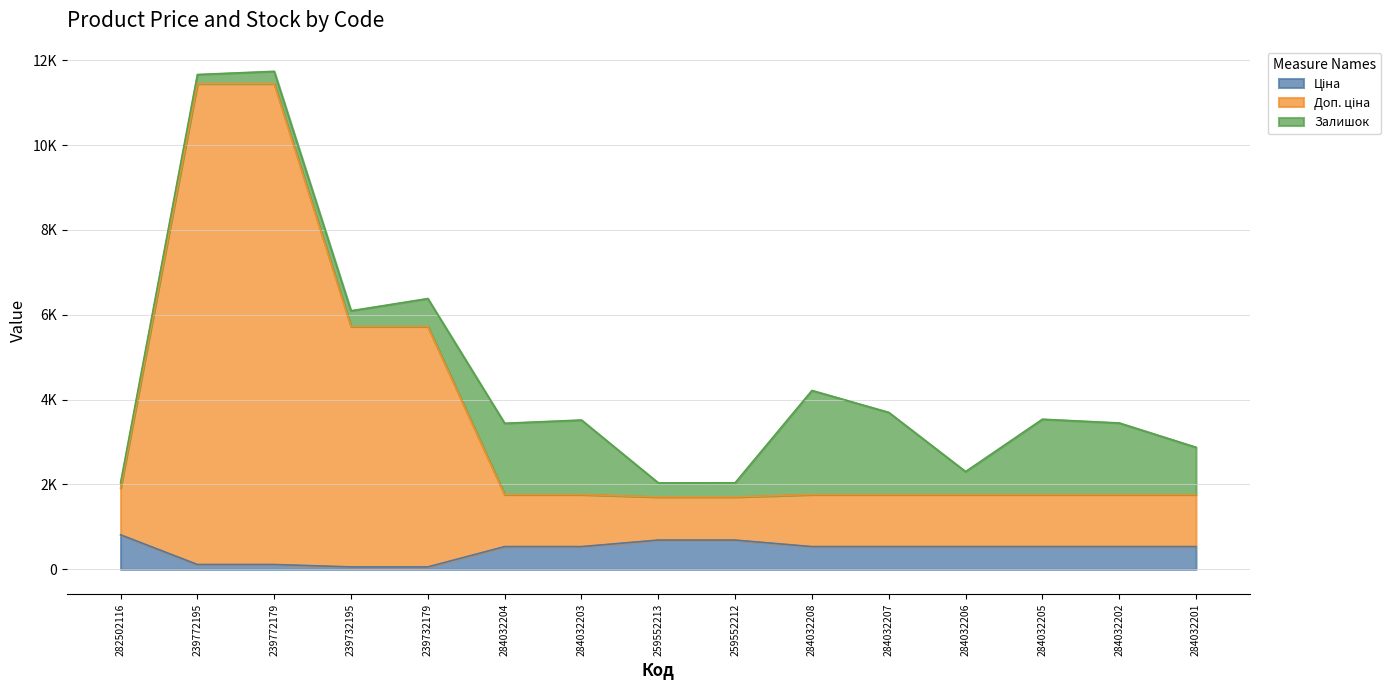

True or false: Доп. ціна and Ціна cross at least once.

False